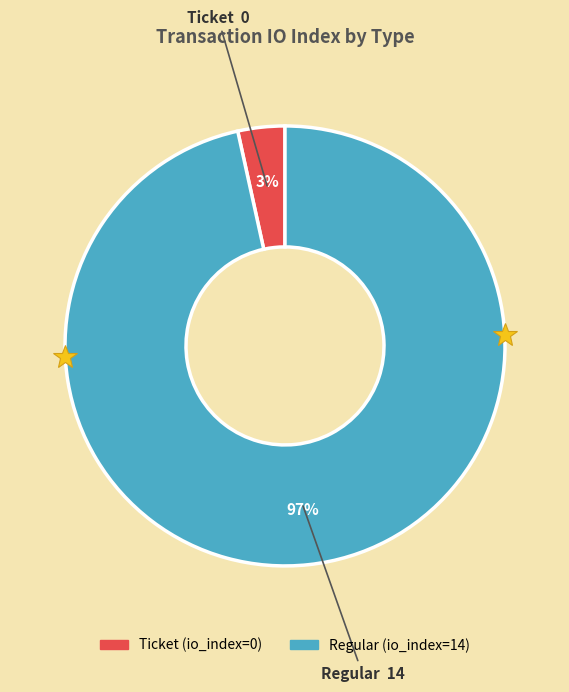

Between Ticket and Regular, which is larger?

Regular